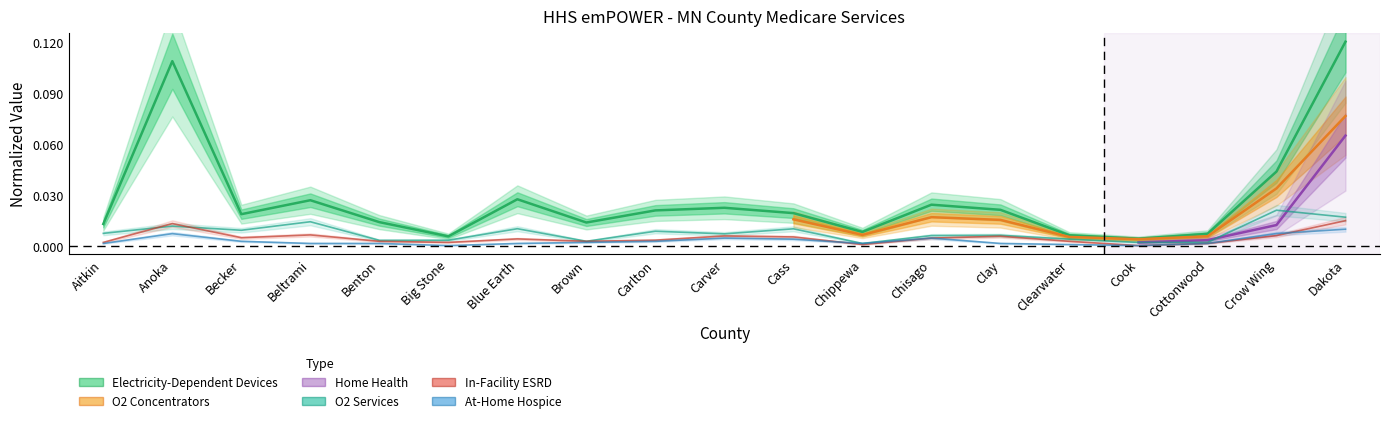

Between Aitkin and Carver, which series saw the biggest shift?

Electricity-Dependent Devices